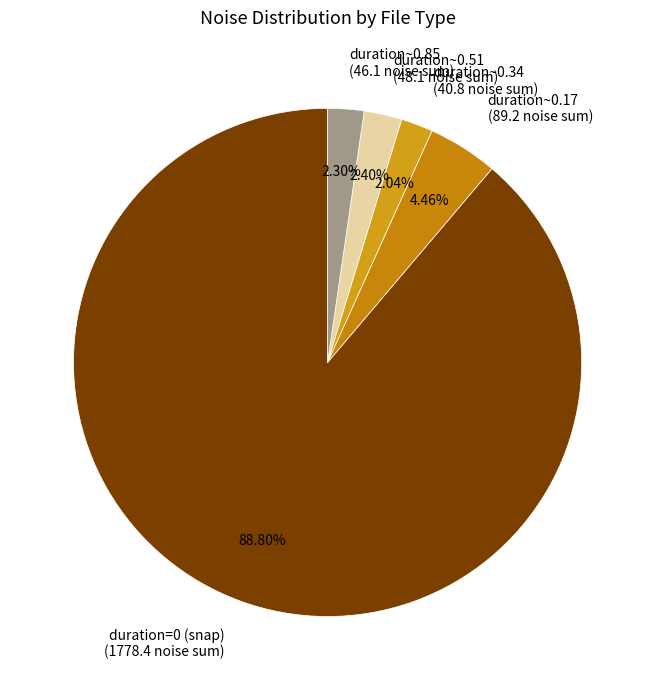

Do duration~0.51 (48.1 noise sum) and duration~0.17 (89.2 noise sum) together represent more than half of the pie?

No